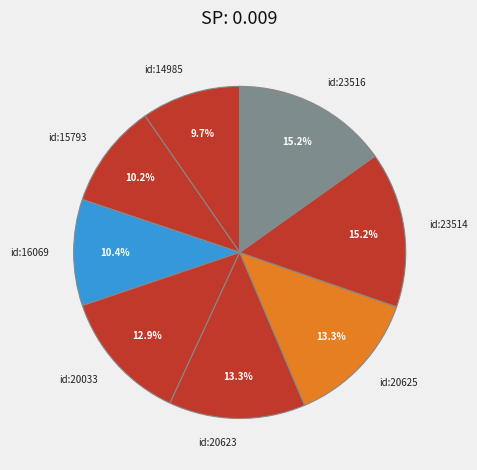

Approximately how many times larger is the value at id:20033 compared to id:14985?

1.3